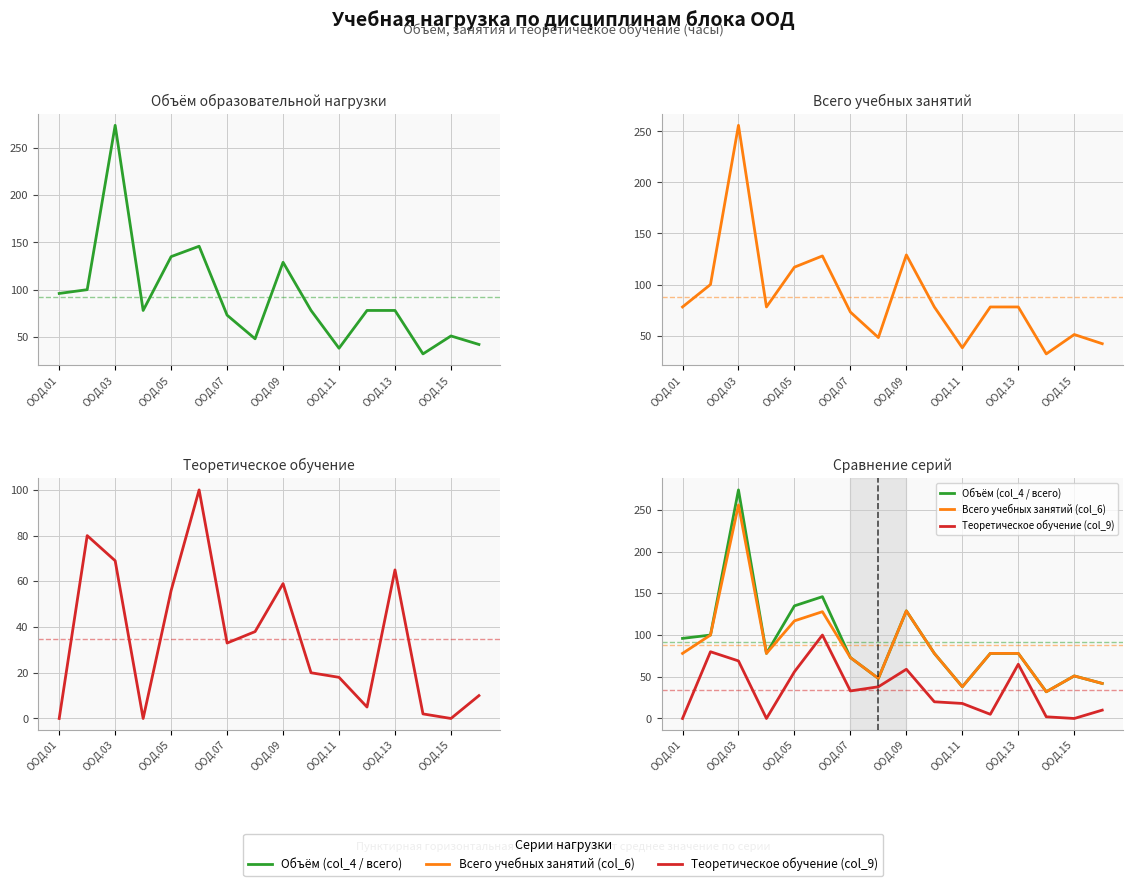

Which series has the widest spread of values?

Объём (col_4 / всего)